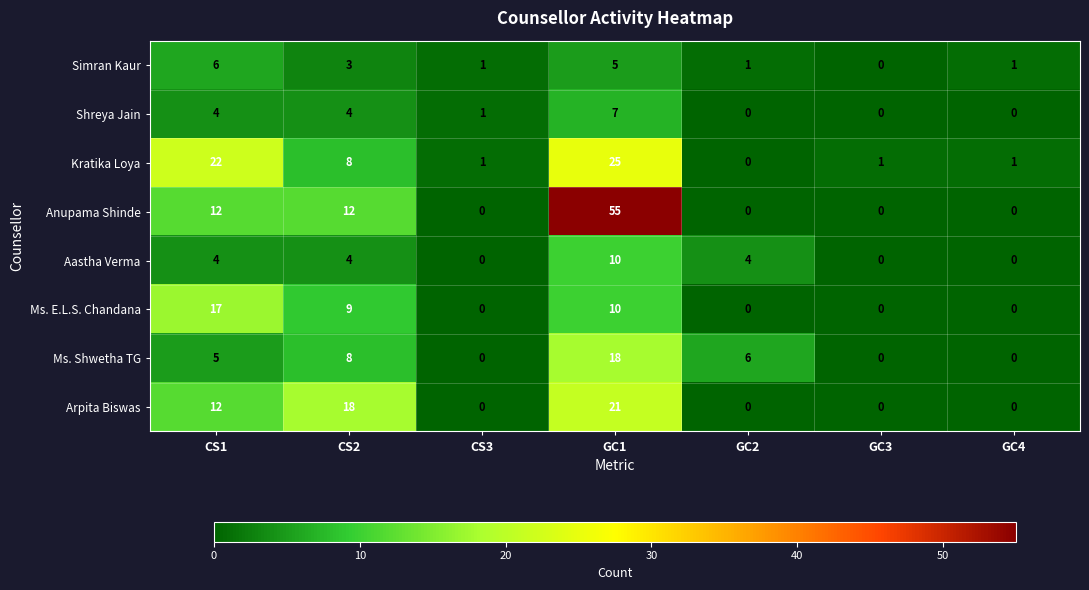

What is the approximate value of Arpita Biswas at CS1?

12